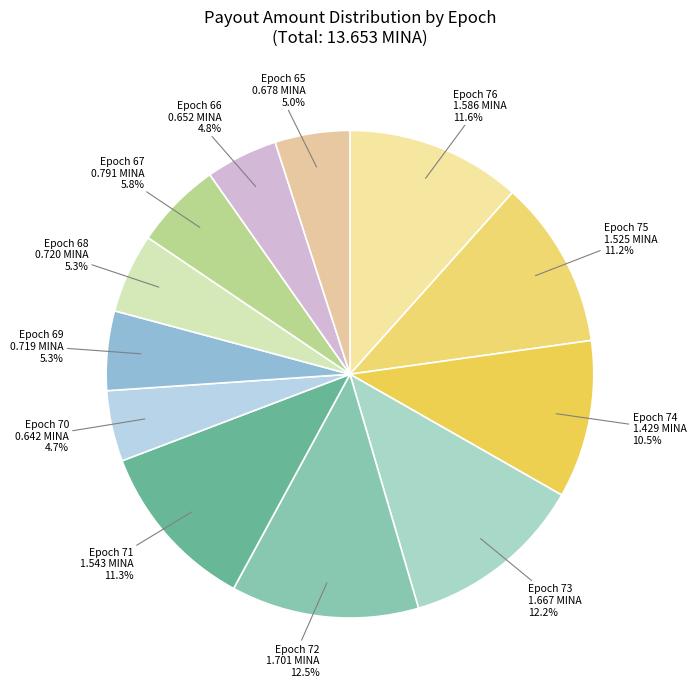

Combined, do Epoch 68 and Epoch 71 account for over 50%?

No